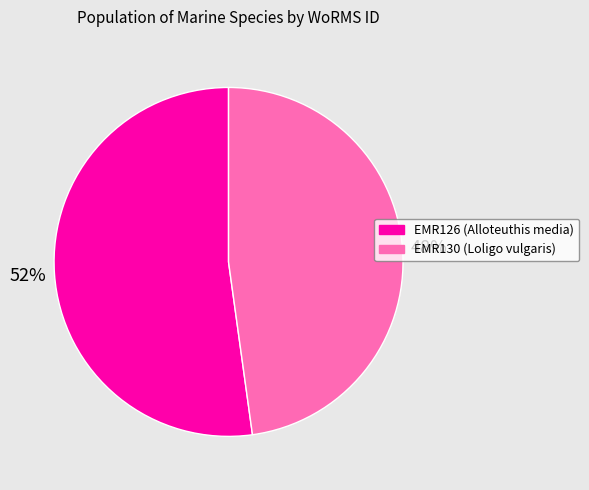

What is the majority slice?

EMR126 (Alloteuthis media)